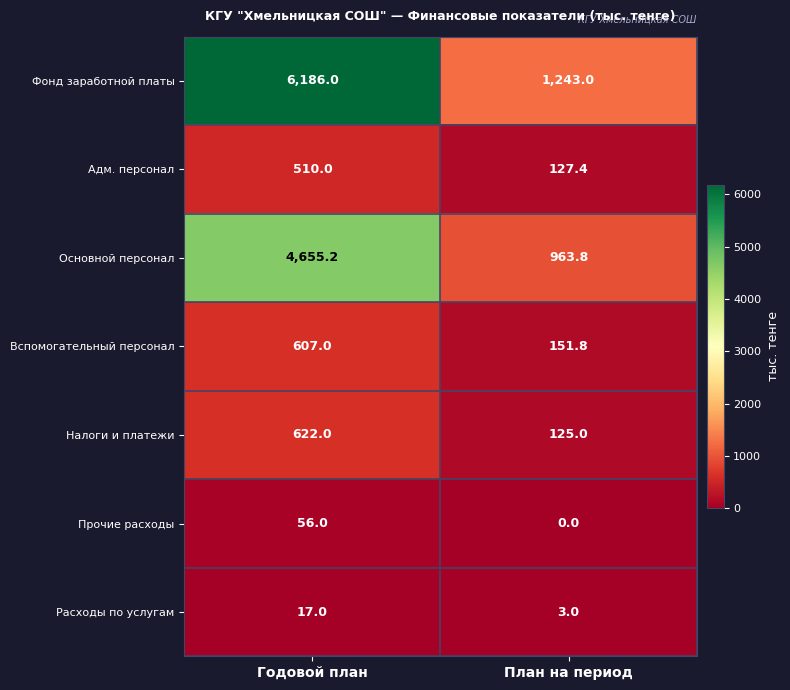

Between Годовой план and План на период, which series saw the biggest shift?

Фонд заработной платы